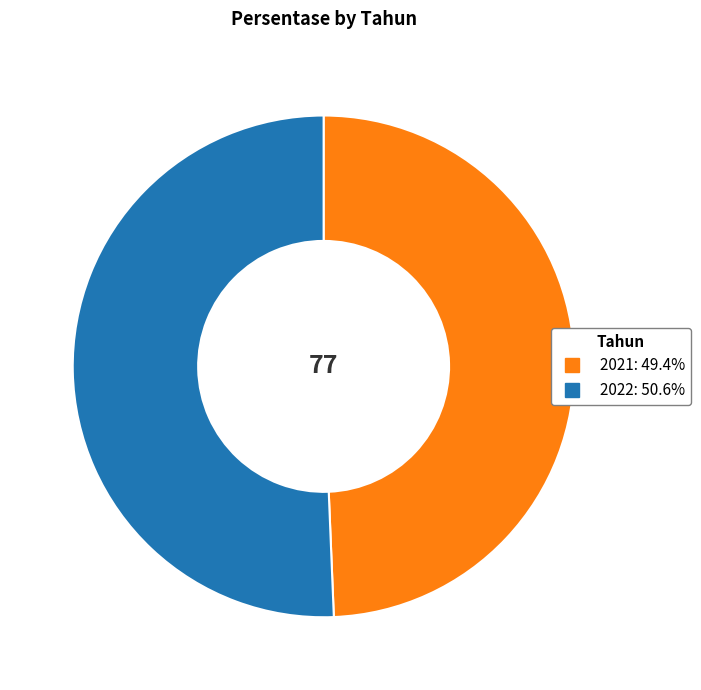

Rank the categories by value from highest to lowest.

2022, 2021